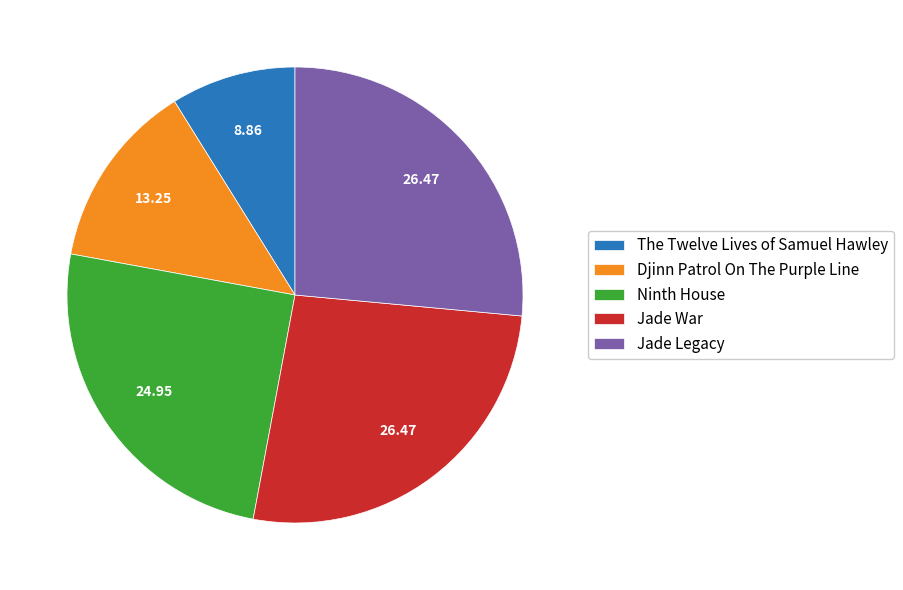

How many segments does this pie chart have?

5